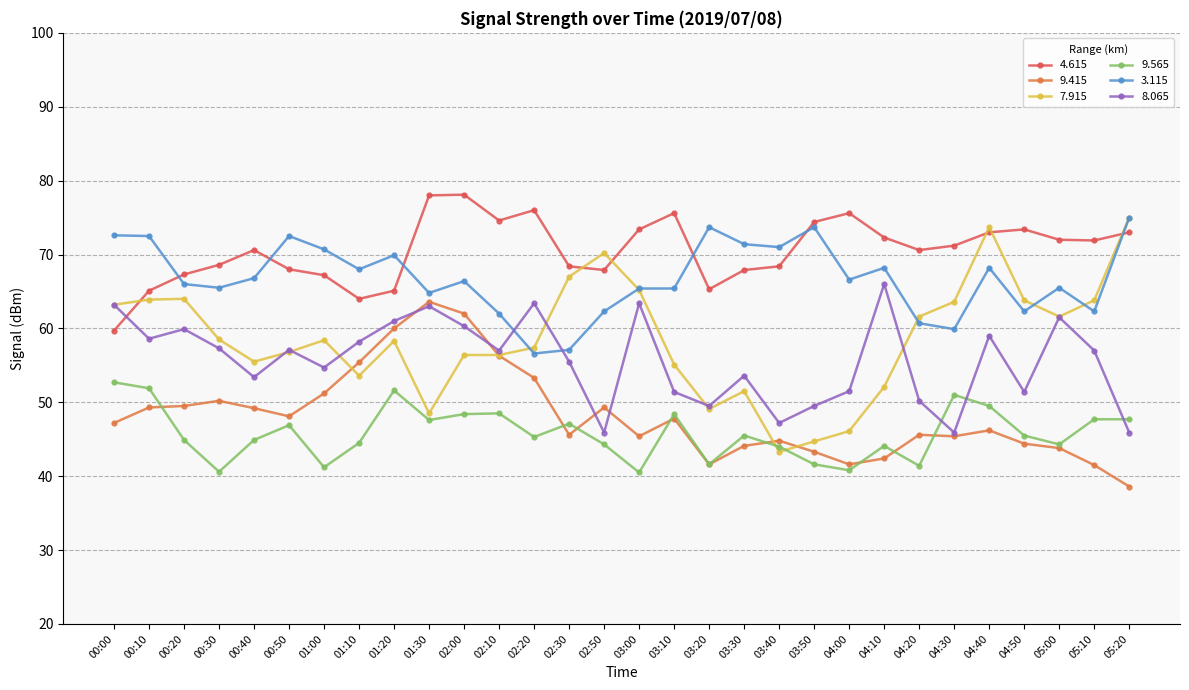

Which series has the largest total across all categories?

4.615